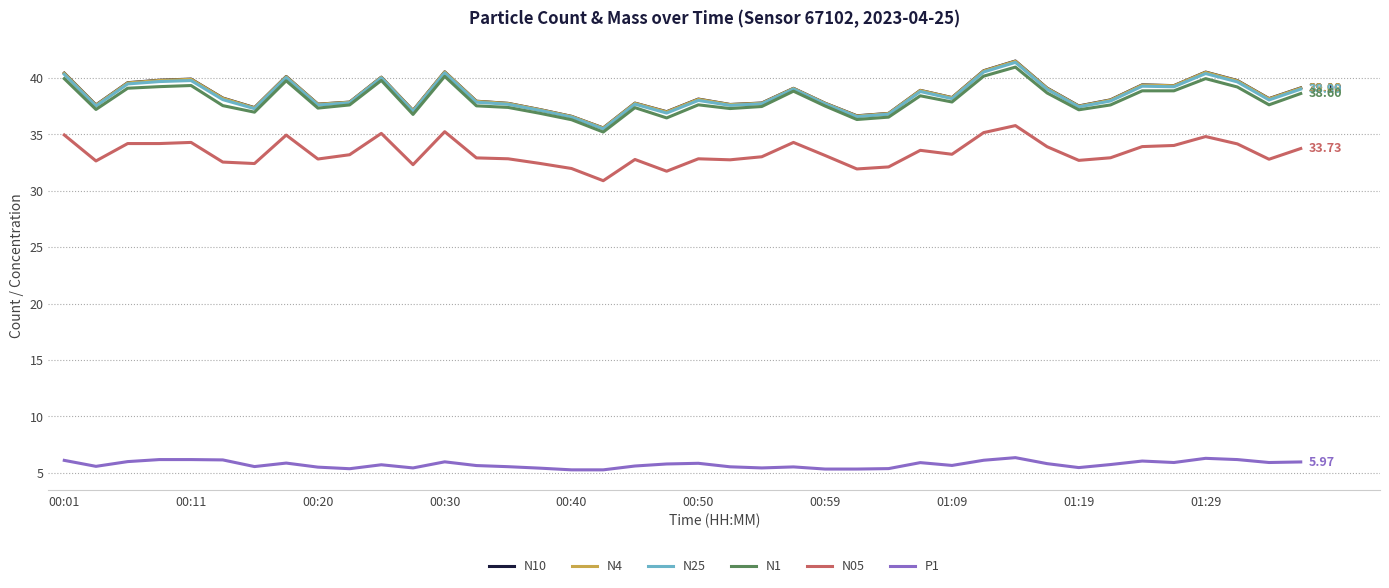

True or false: P1 and N4 intersect in this chart.

False